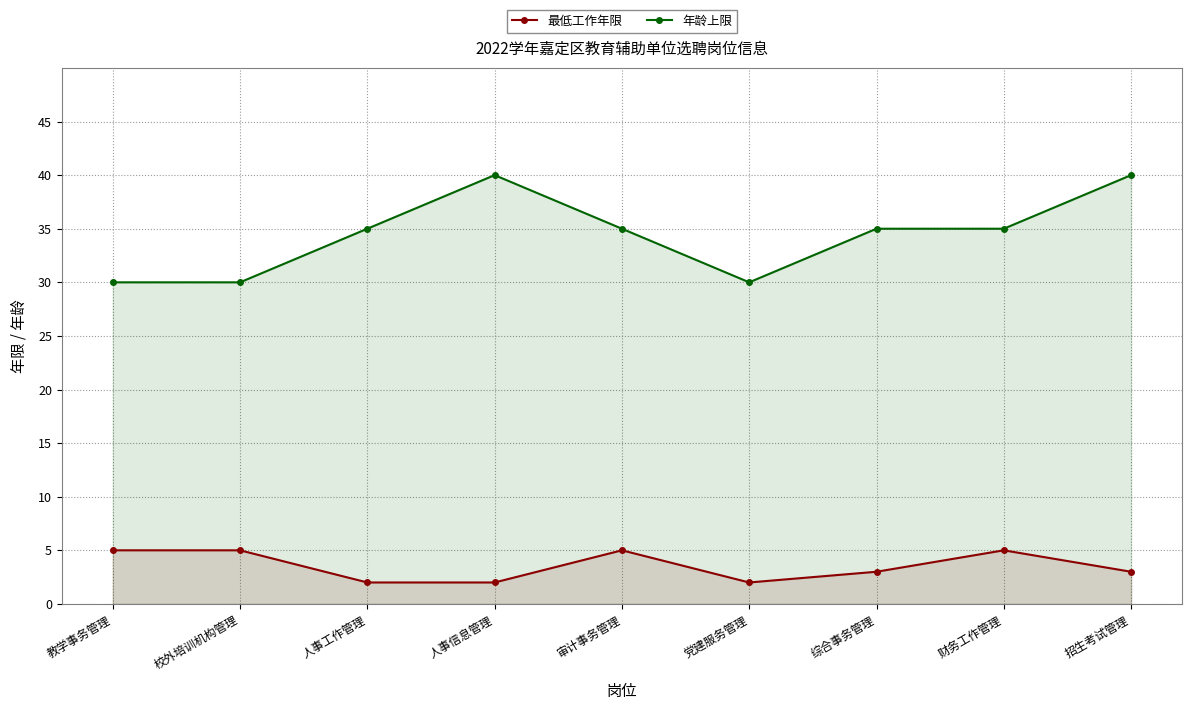

Reading left to right, extract all data points from this chart.

最低工作年限: 5	5	2	2	5	2	3	5	3
年龄上限: 30	30	35	40	35	30	35	35	40